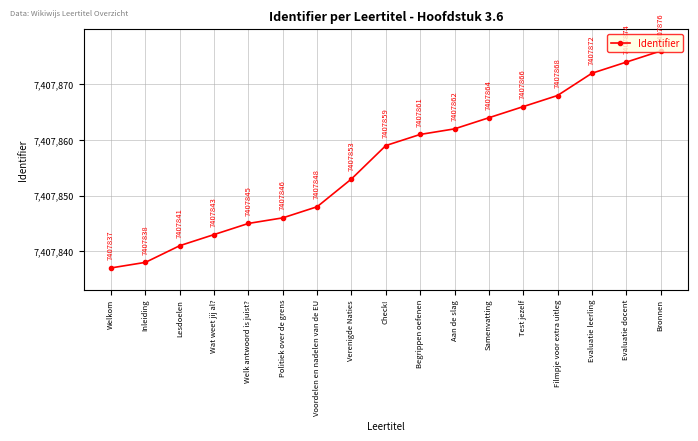

Approximately how many times larger is the value at Voordelen en nadelen van de EU compared to Check!?

1.0